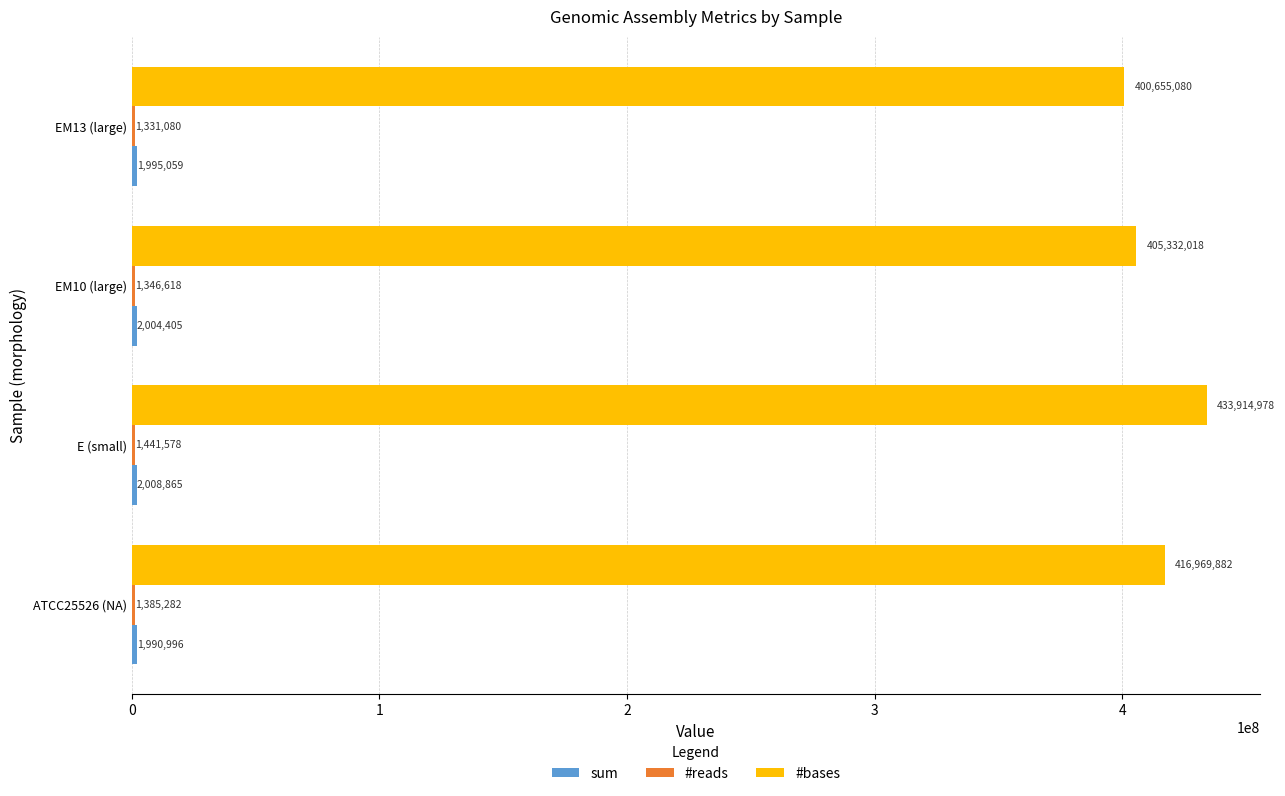

How many series are shown in this chart?

3